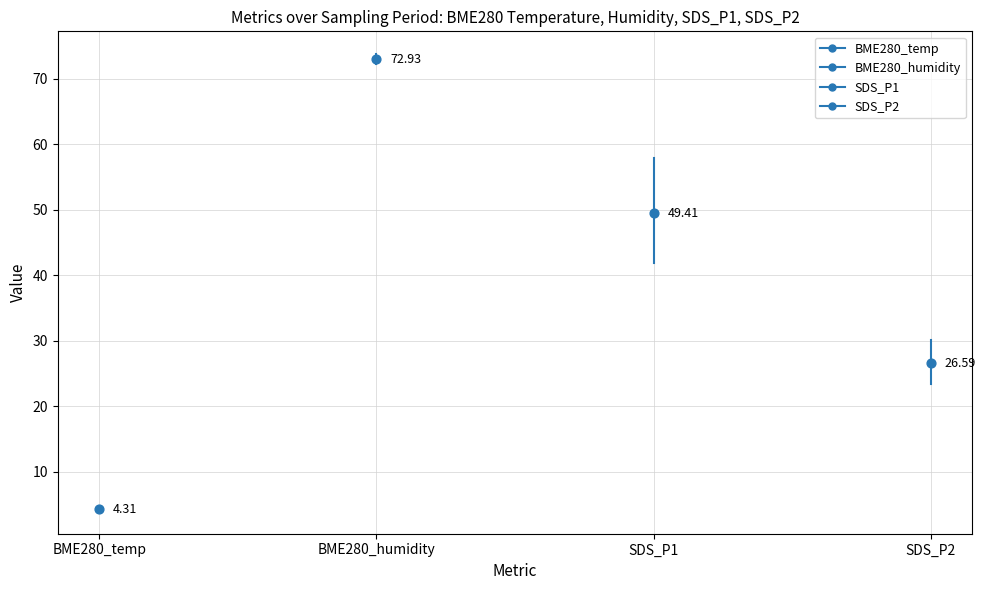

Which series contains the highest Y value?

BME280_humidity